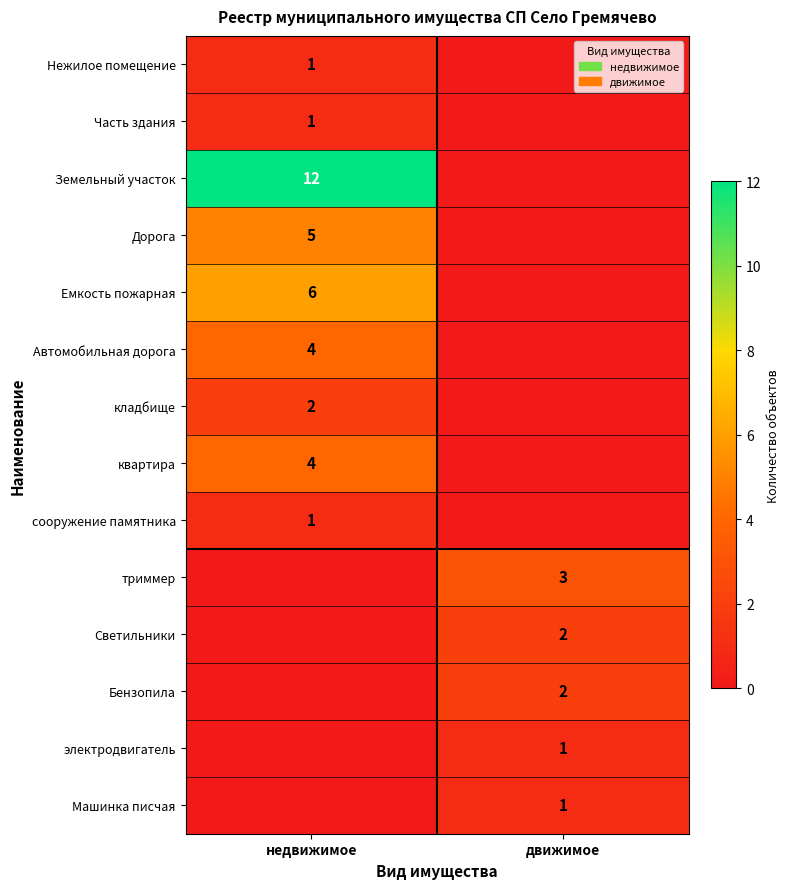

Is it true that Земельный участок equals 12 at недвижимое?

True